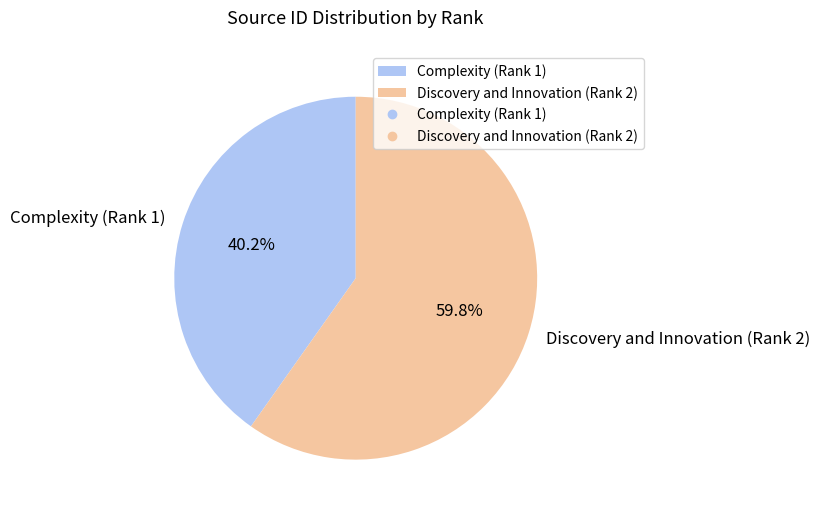

Is it true that Discovery and Innovation (Rank 2) is 74% of the pie?

False